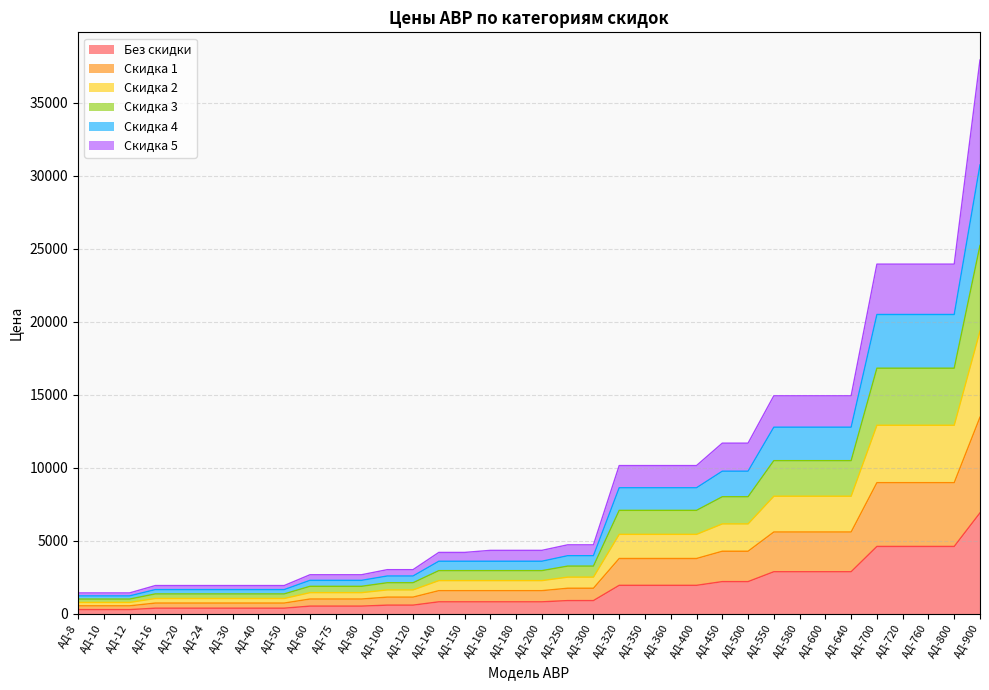

At which category is the sum across all series the highest?

АД-900